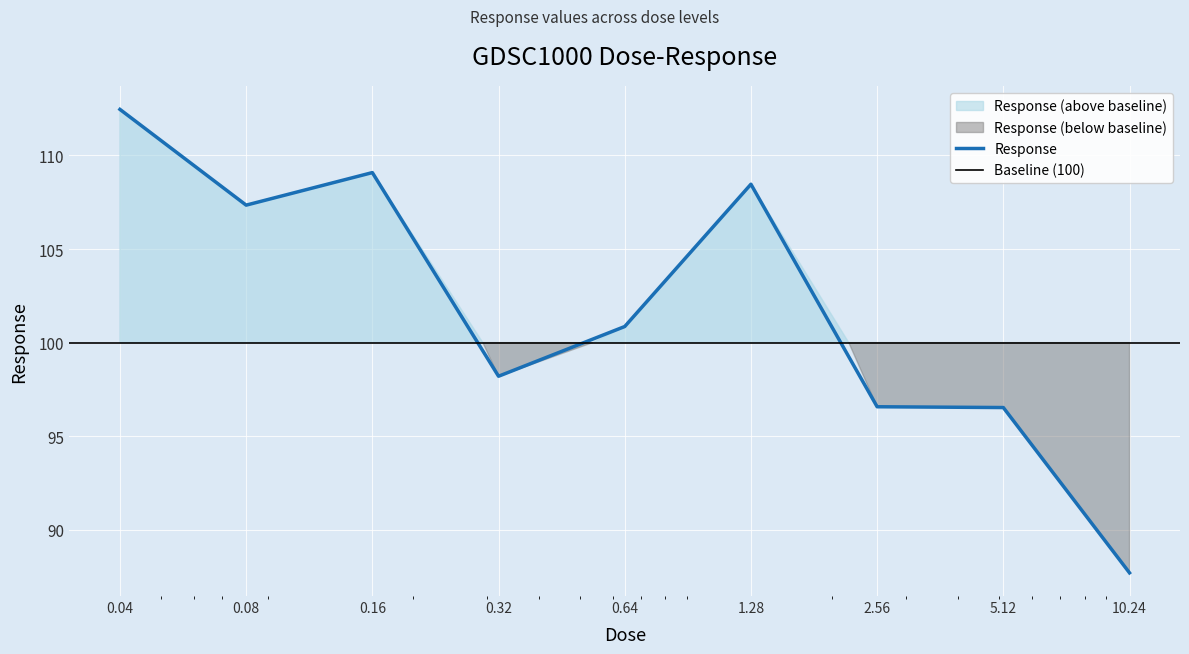

Is this an area chart (filled region under the line)?

No